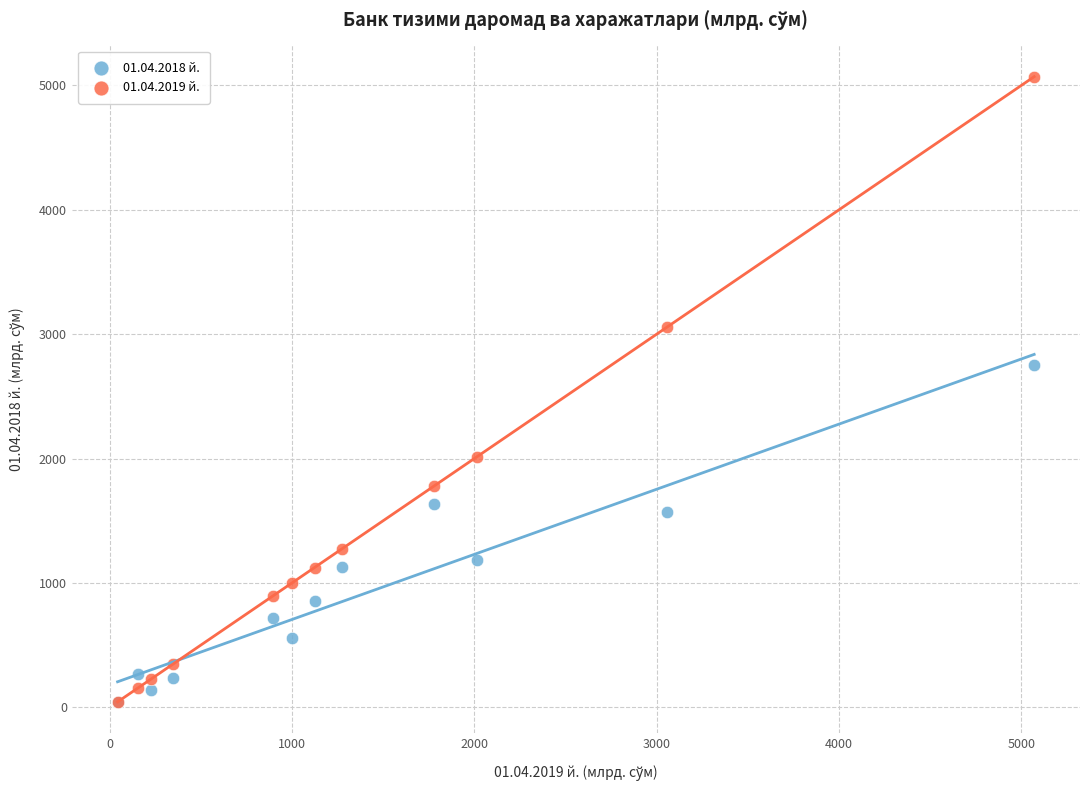

Across all series, what Y value is closest to 2556?

2751.3